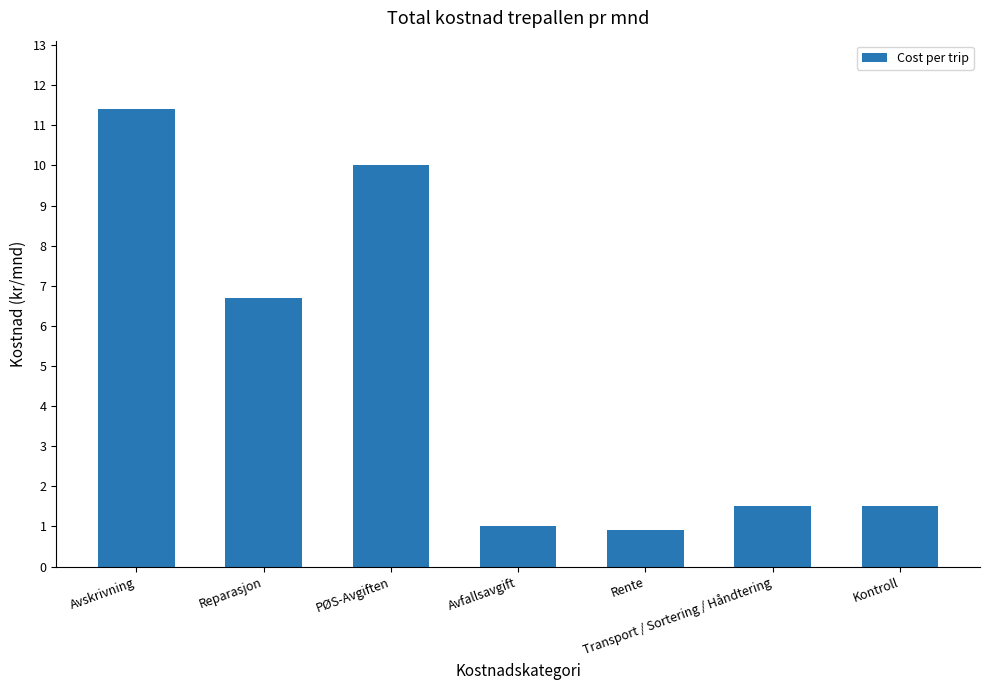

Is it true that the value at Avskrivning is 11.4?

True